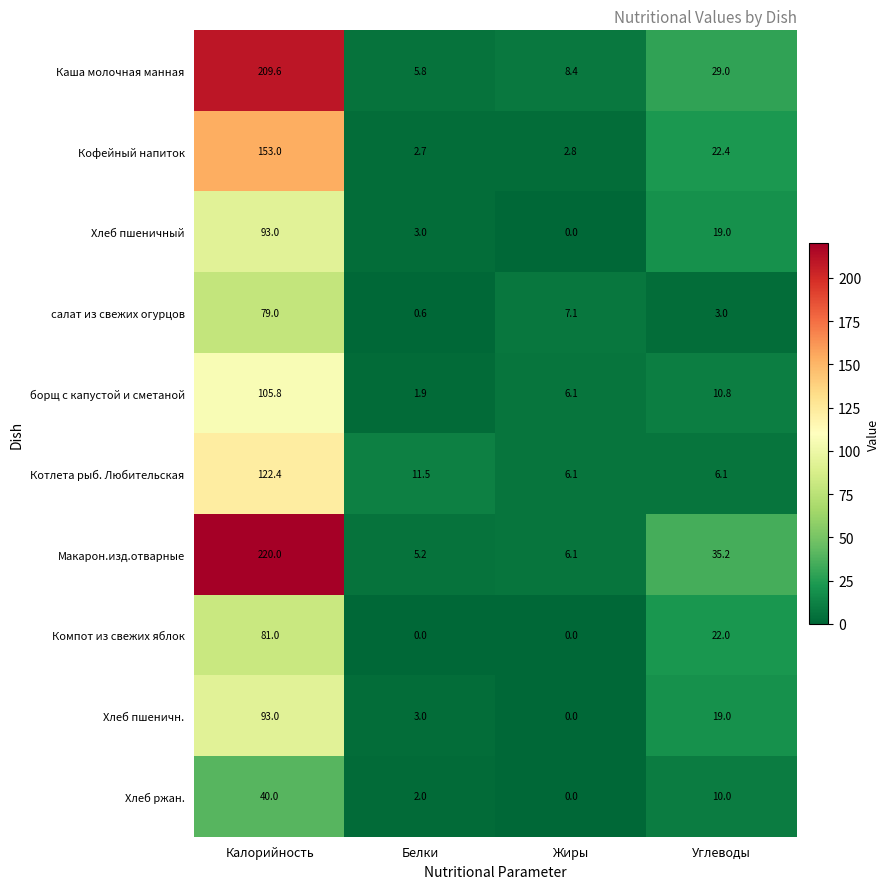

Which series has the widest spread of values?

Макарон.изд.отварные